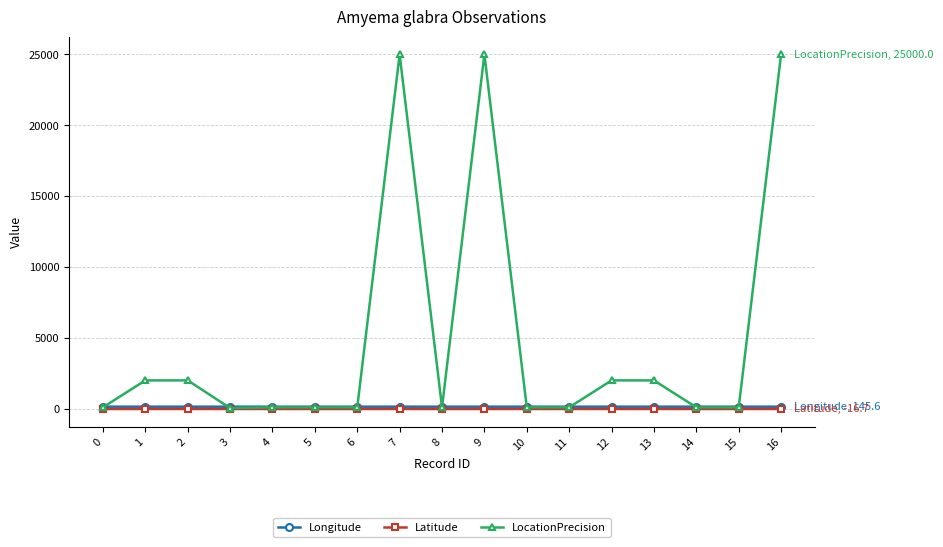

The value of LocationPrecision at 1 is 3548.5. True or false?

False